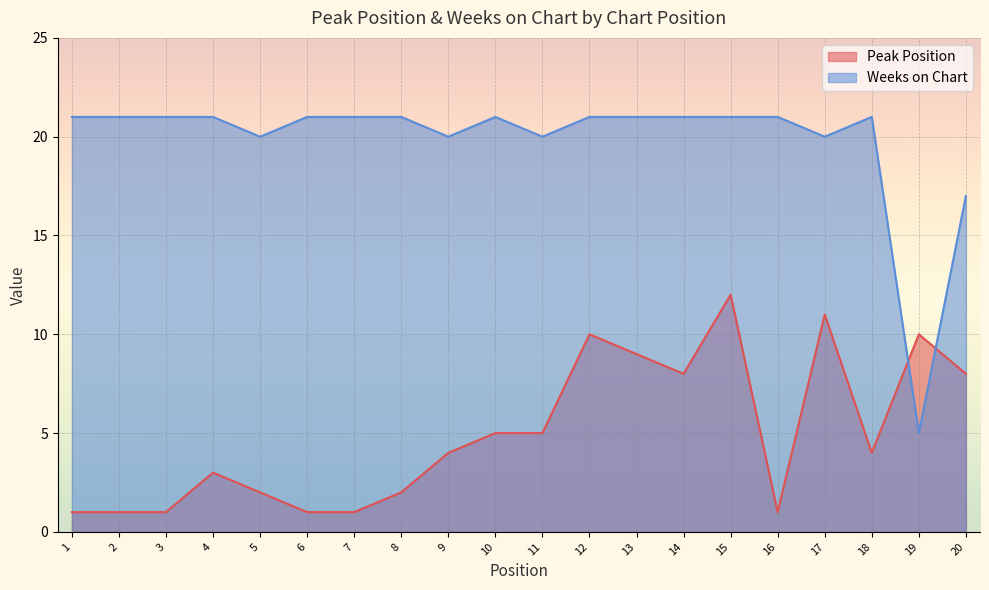

At 2, list the series in order from smallest to largest.

Peak Position, Weeks on Chart